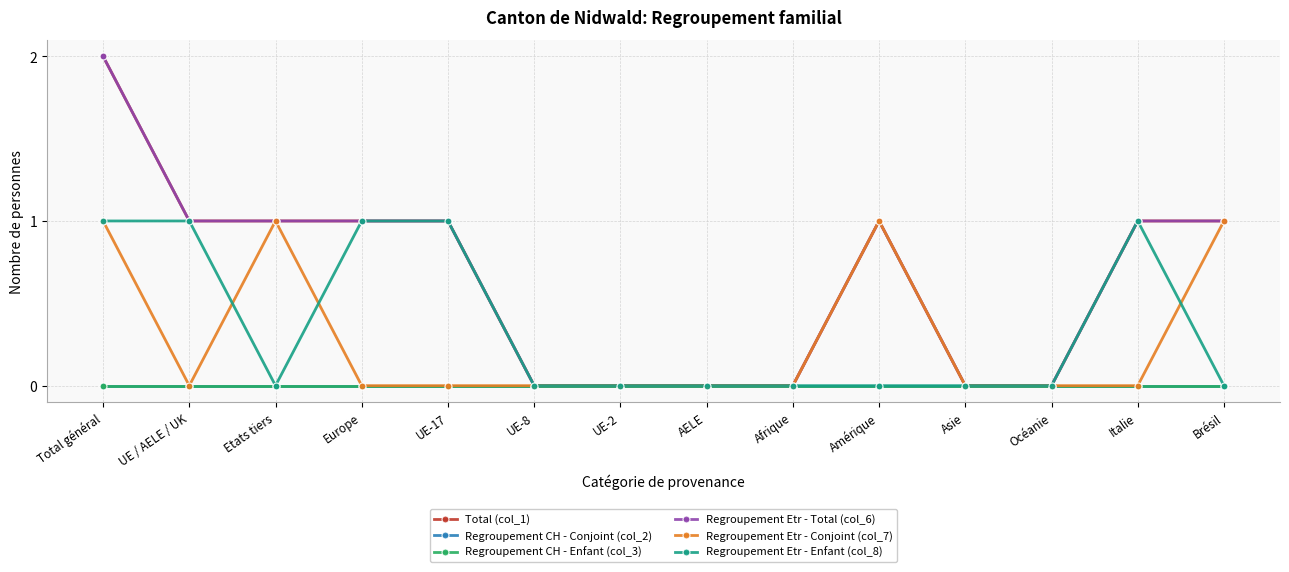

Is this an area chart (filled region under the line)?

No